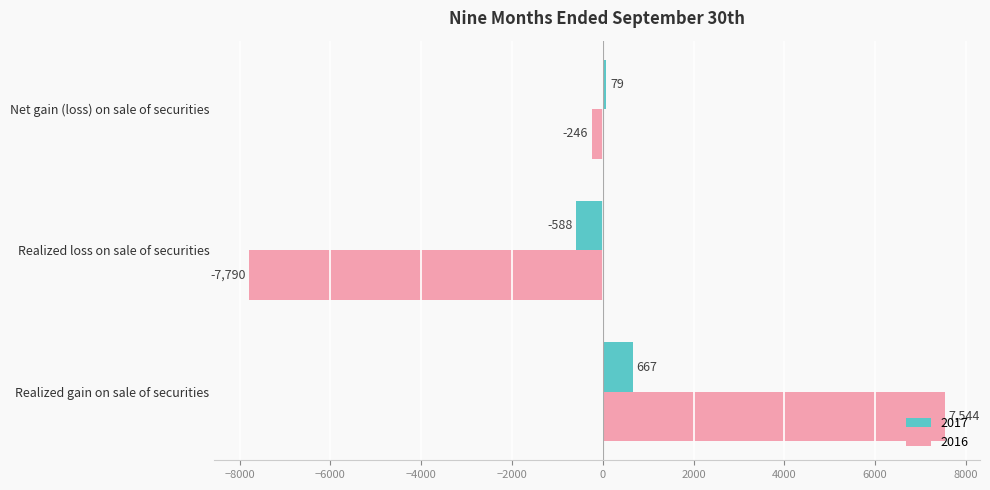

Which series has the largest range (max minus min)?

2016